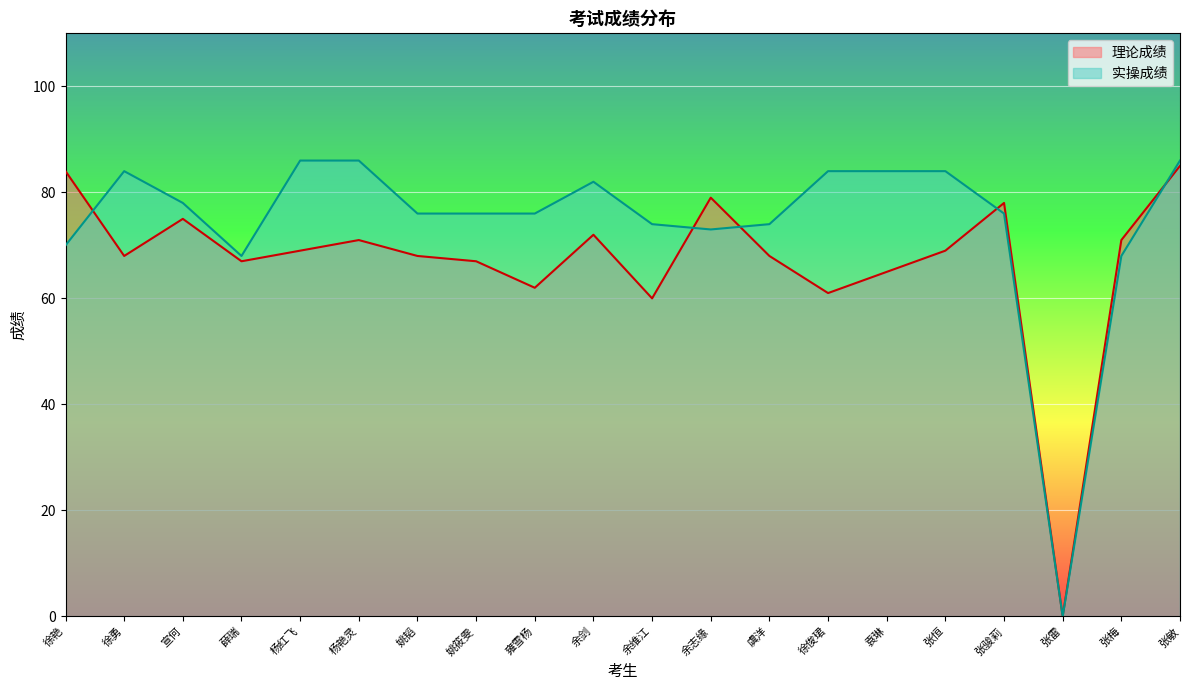

What position from the left is 张恒?

16